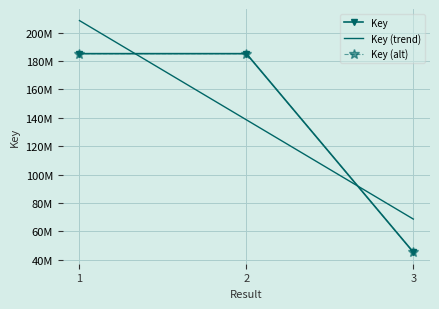

Which label corresponds to the smallest value in the chart?

3